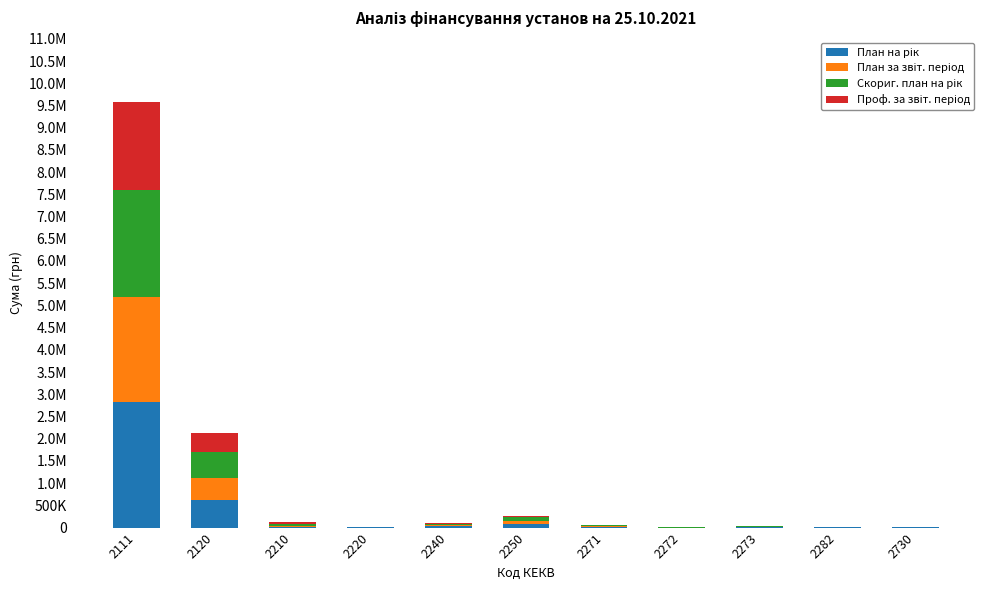

The Проф. за звіт. період series shows 266460.8 at 2120. True or false?

False